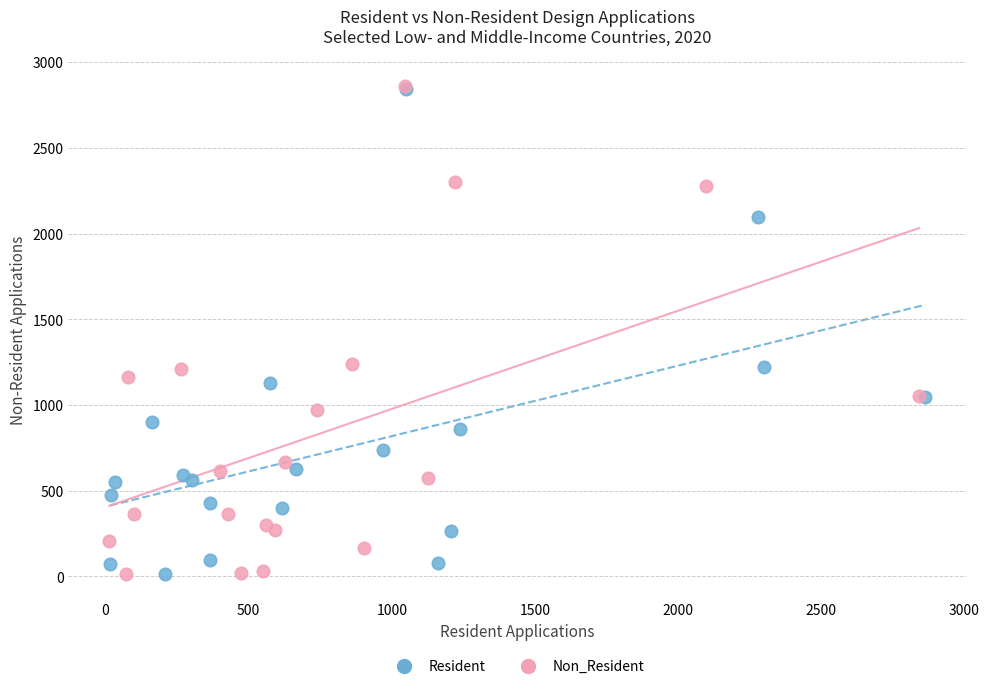

What are all the series names shown in the legend?

Resident, Non_Resident